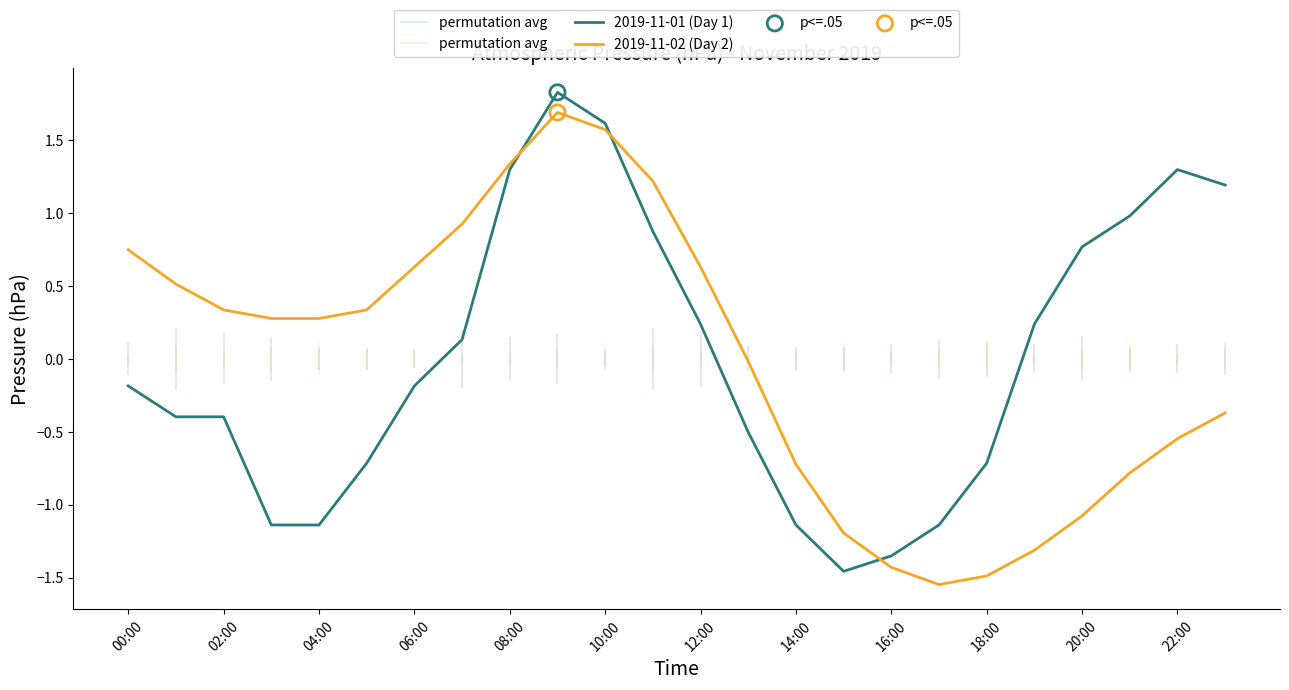

Which series reaches the minimum Y coordinate?

2019-11-02 (Day 2)